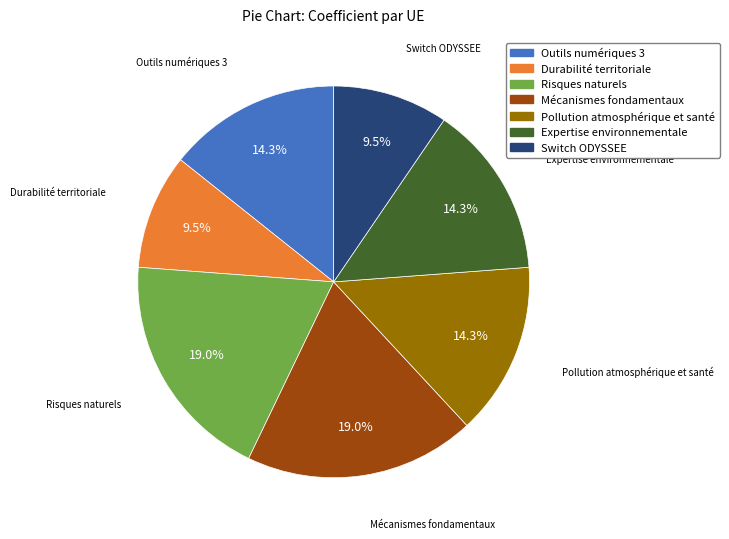

What is the ratio of the value at Expertise environnementale to the value at Durabilité territoriale?

1.5